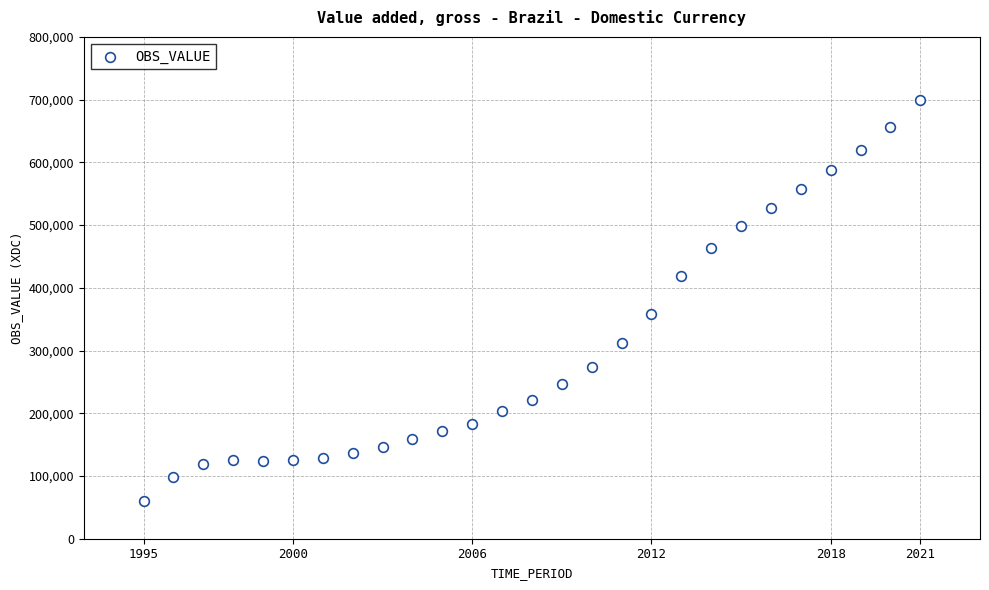

What Y value in the scatter plot is closest to 379833?

358947